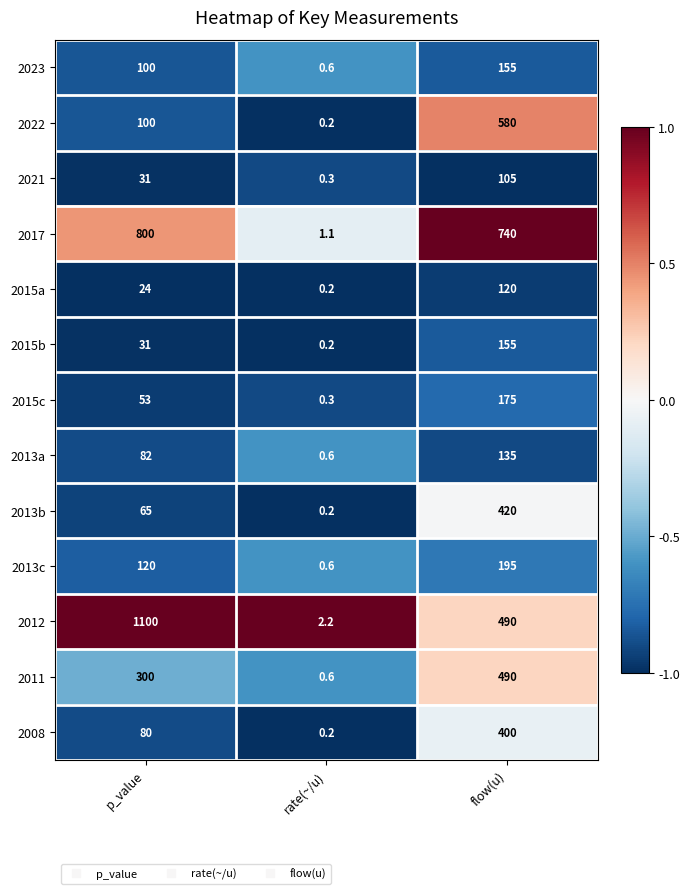

The value of 2008 at p_value is 80.0. True or false?

True